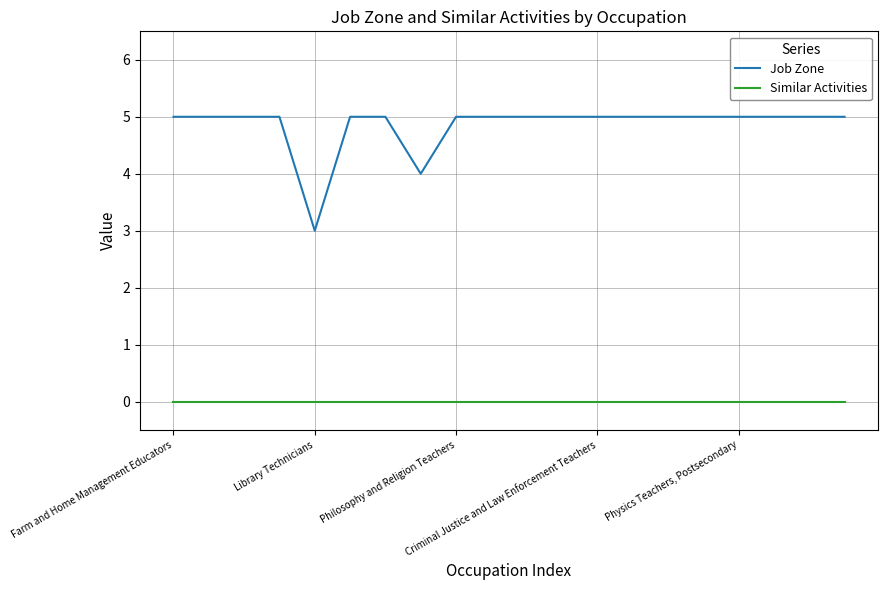

Reading left to right, extract all data points from this chart.

Job Zone: 5	5	5	5	3	5	5	4	5	5	5	5	5	5	5	5	5	5	5	5
Similar Activities: 0	0	0	0	0	0	0	0	0	0	0	0	0	0	0	0	0	0	0	0